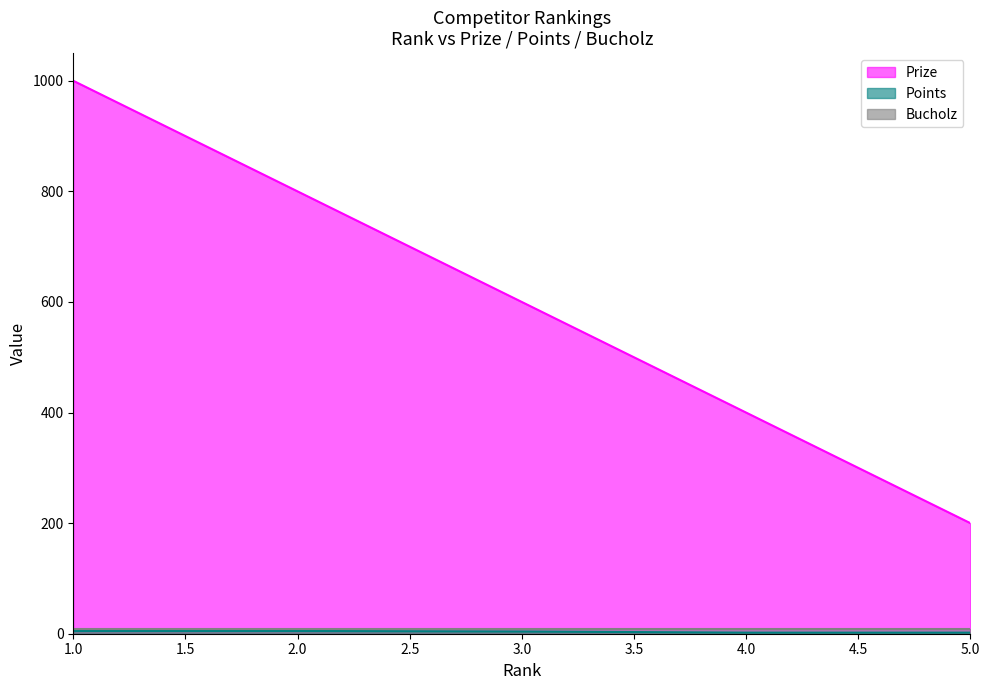

Which series changed the most between 2.0 and 4.0?

Prize